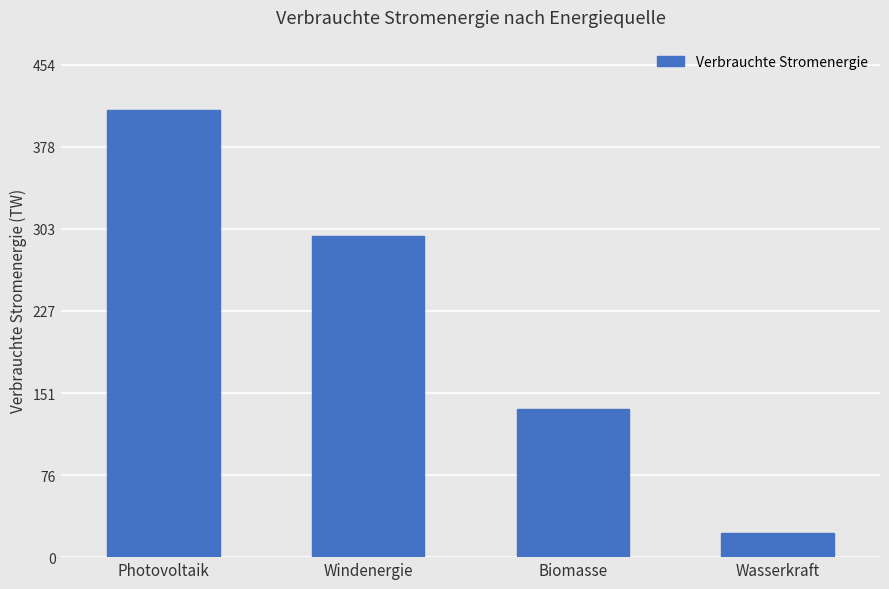

True or false: the data shows 396136991703503 at Windenergie.

False